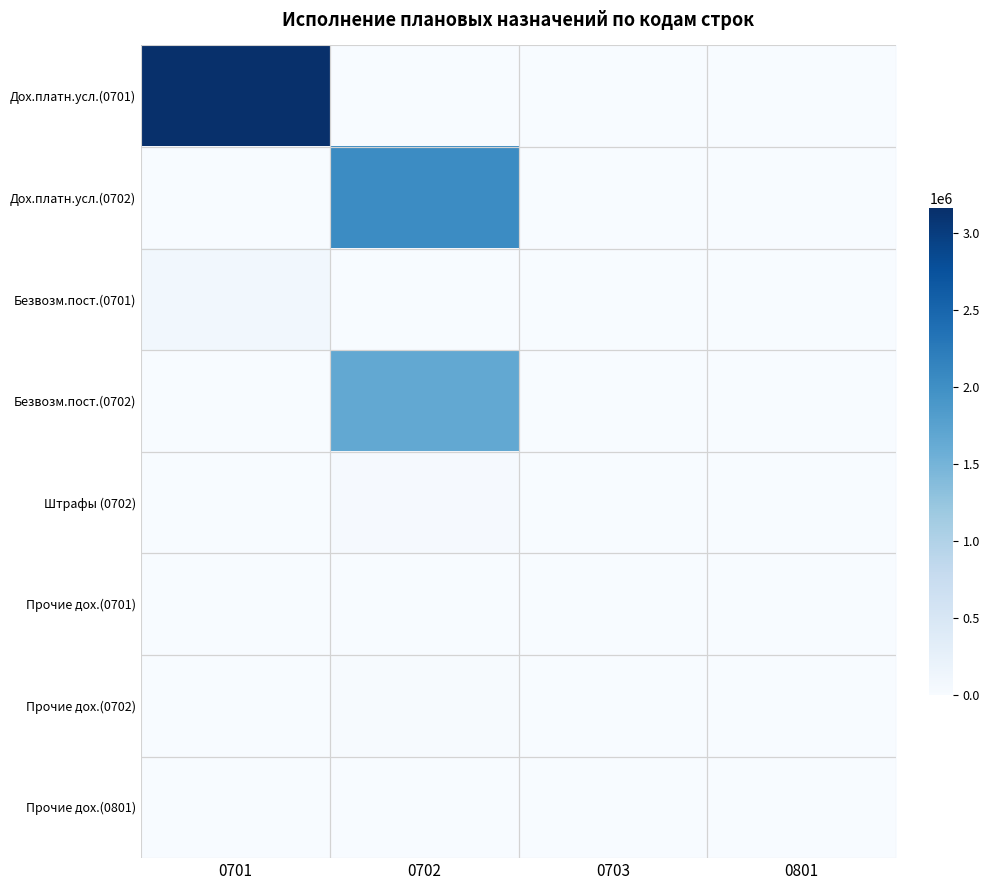

What is the total value across all series at 0702?

3742401.0